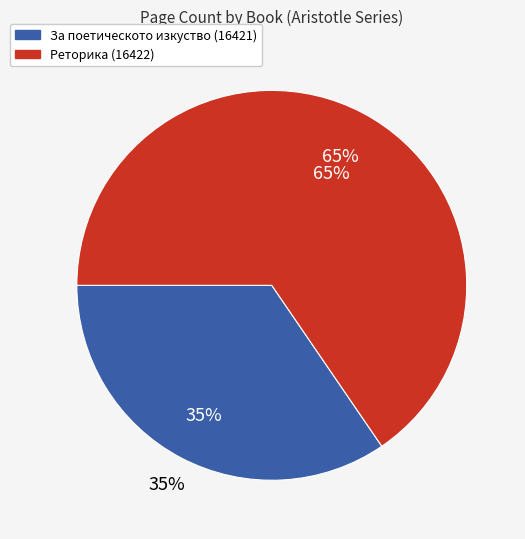

To the nearest percent, what is the difference between the largest and smallest slice percentages?

31%